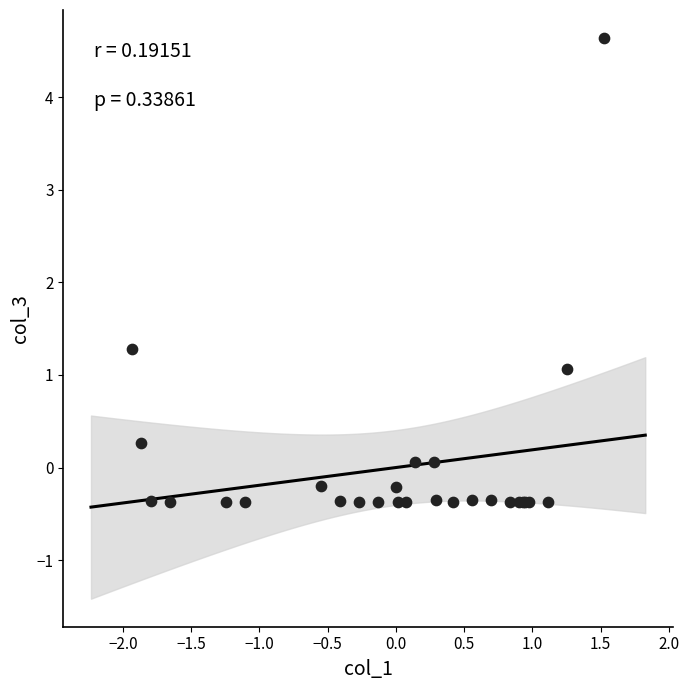

What Y value in the scatter plot is closest to 2?

1.3